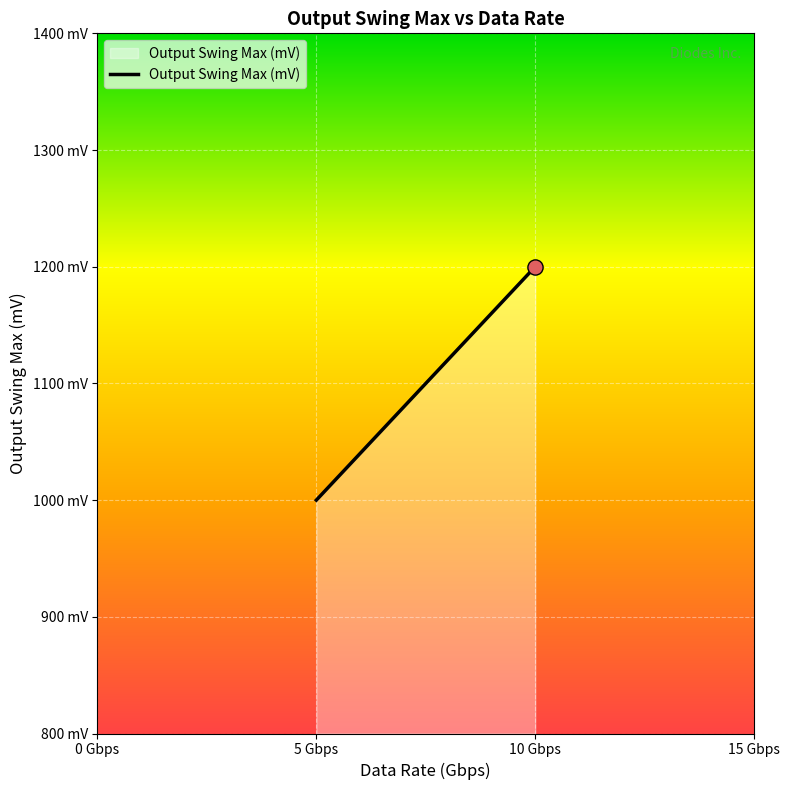

What is the ratio of the value at 5 Gbps to the value at 10 Gbps?

0.8